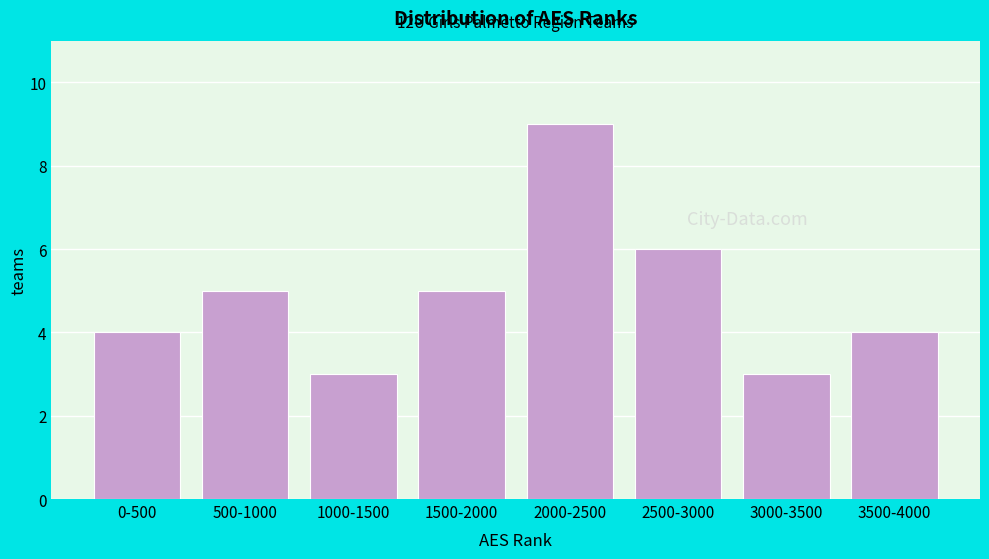

Reading left to right, what are all the values shown in this chart?

4	5	3	5	9	6	3	4